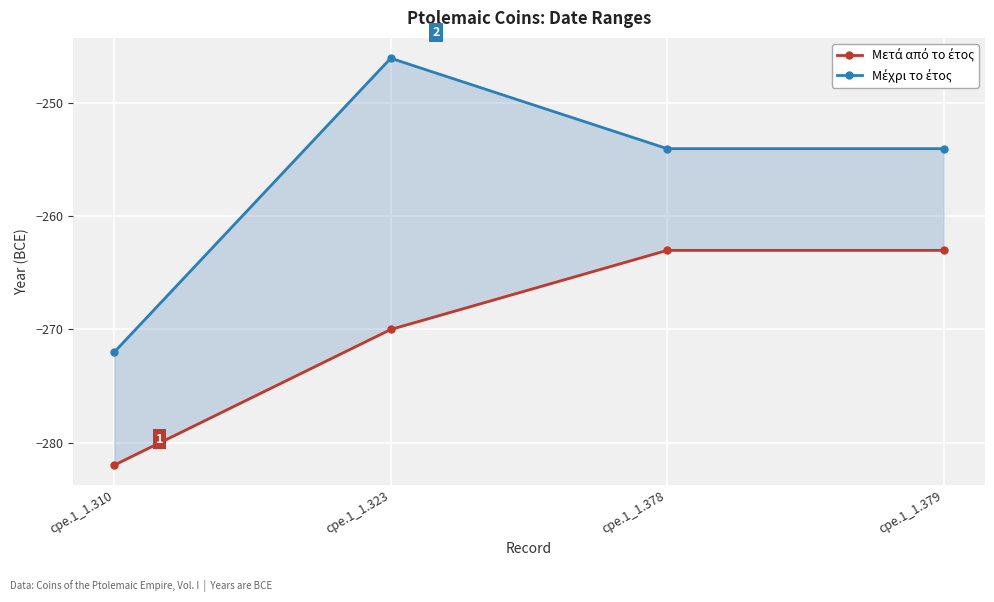

Rank the series at cpe.1_1.379 from lowest to highest value.

Μετά από το έτος, Μέχρι το έτος